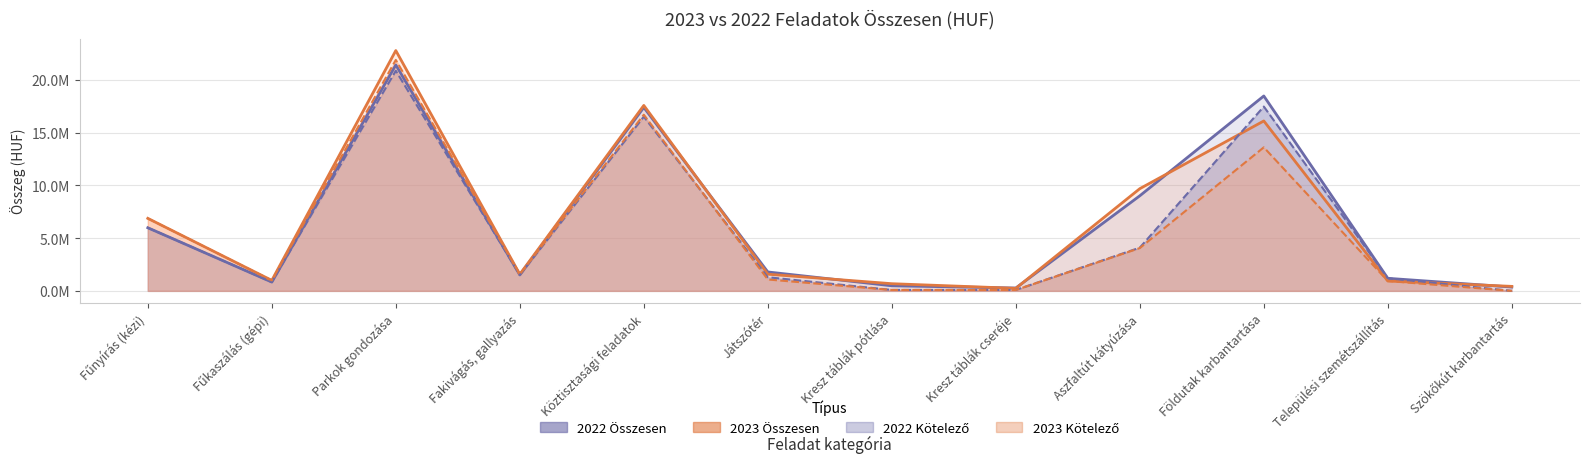

Between Parkok gondozása and Fakivágás, gallyazás, which is larger?

Parkok gondozása